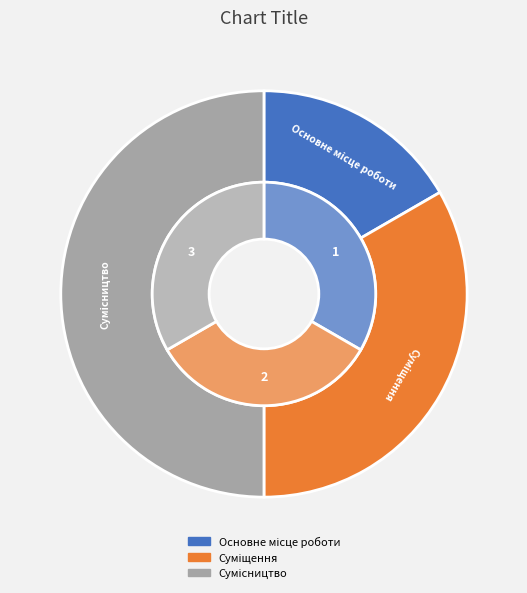

To the nearest percent, what is the difference between the largest and smallest slice percentages?

33%